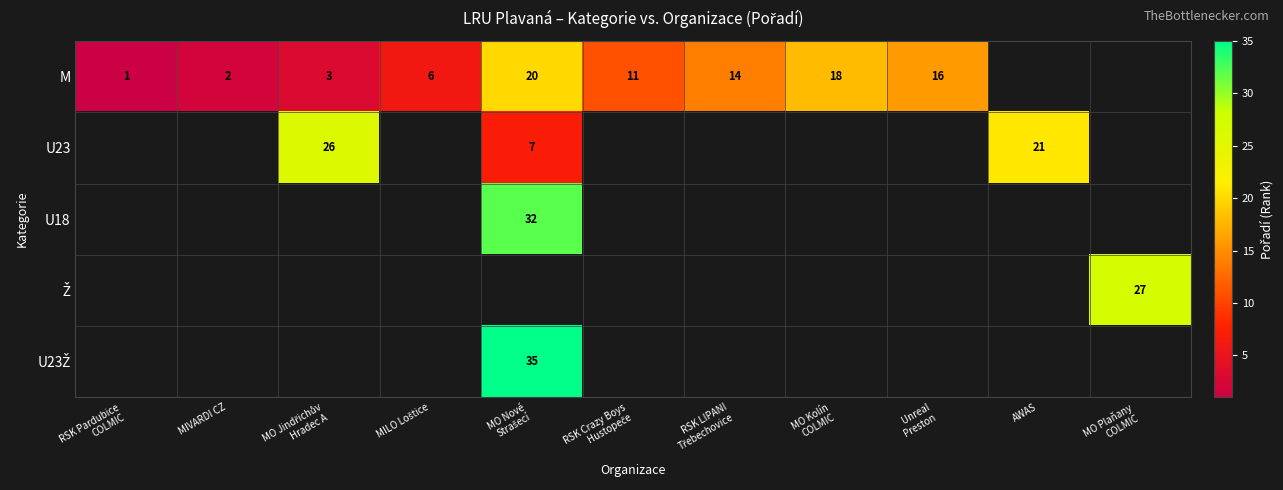

What is the difference between the M values at MO Jindřichův Hradec A and MIVARDI CZ?

1.0